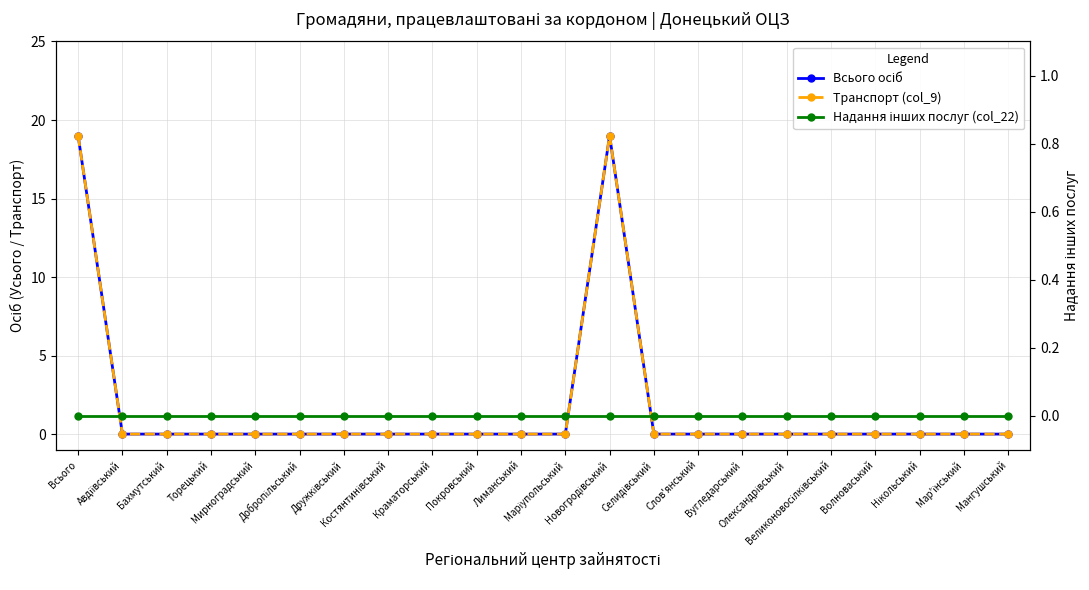

Between Селидівський and Дружківський, which is larger?

Селидівський